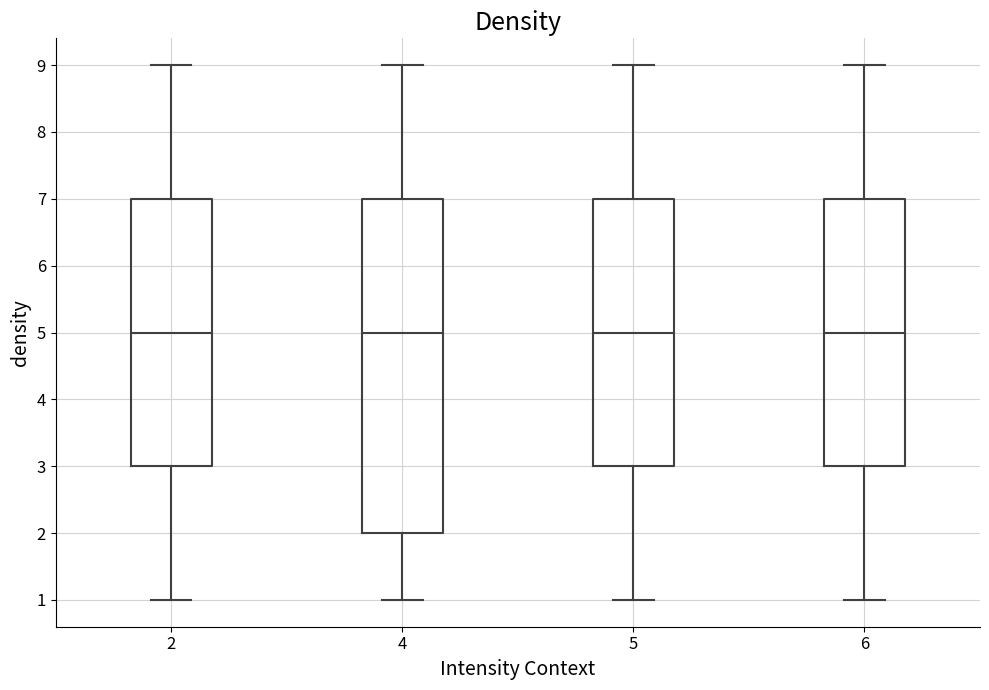

Comparing the boxes themselves (not the whiskers), which one is the tallest?

4